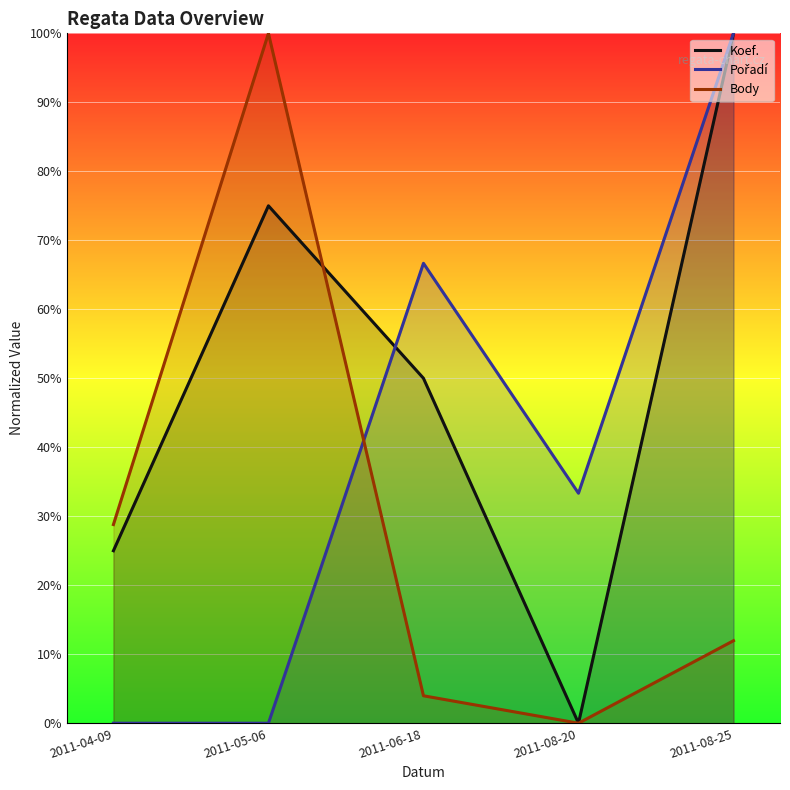

What is the label of the 3rd point from the right?

2011-06-18